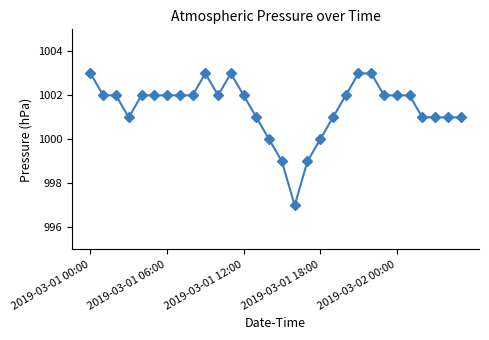

What is the average value?

1001